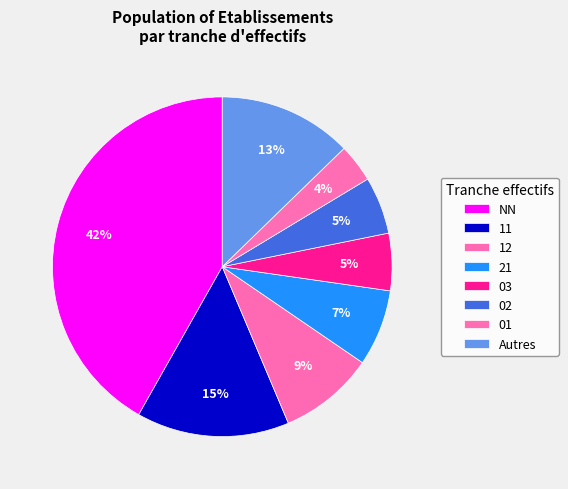

How many segments does this pie chart have?

8